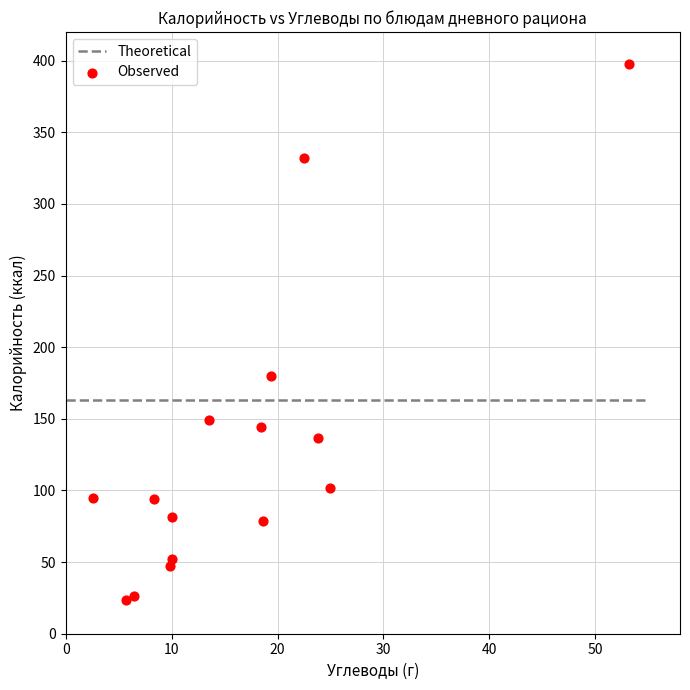

What is the range of X values (max minus min)?

50.6